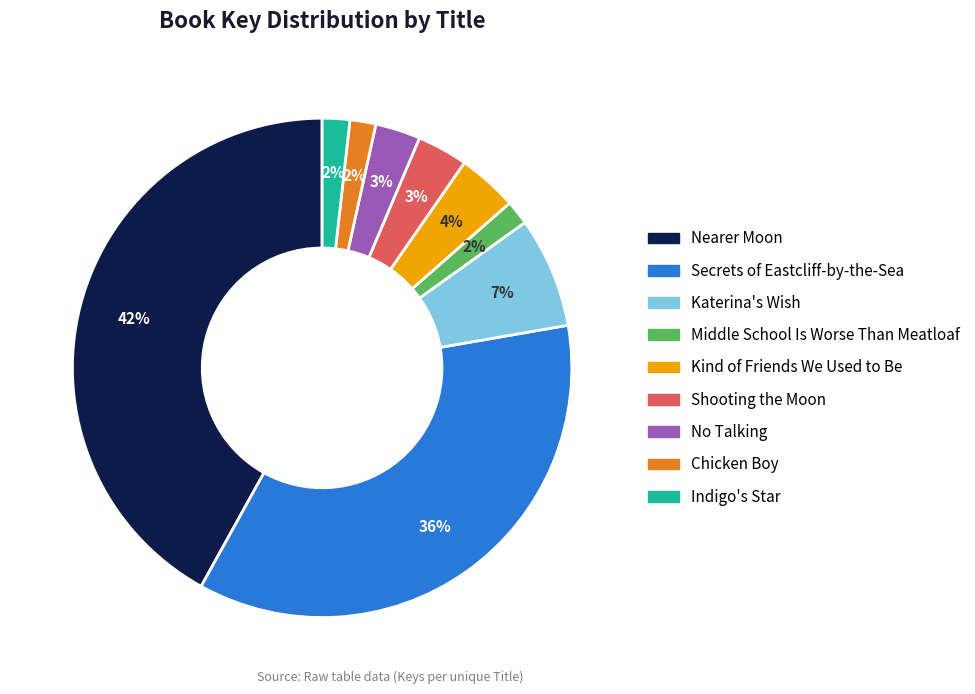

Which has a higher value, Middle School Is Worse Than Meatloaf or Nearer Moon?

Nearer Moon